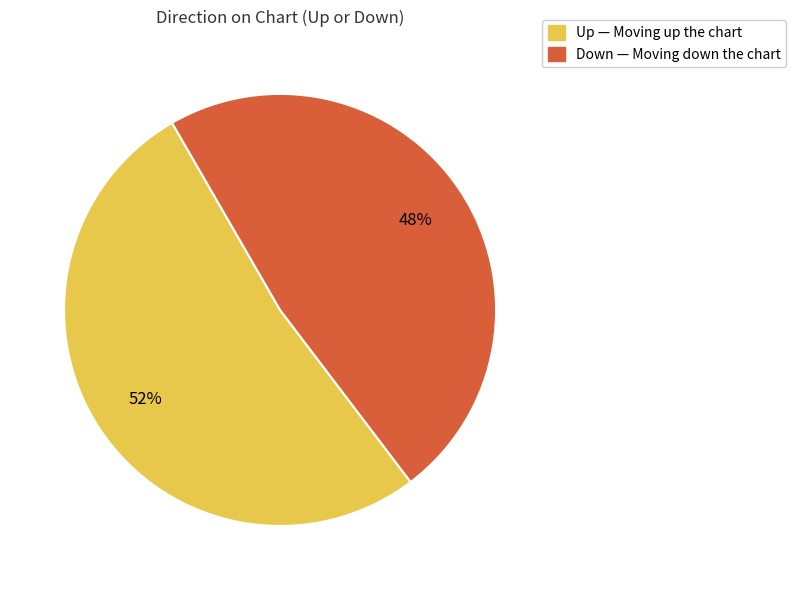

Does any single category account for the majority?

Yes